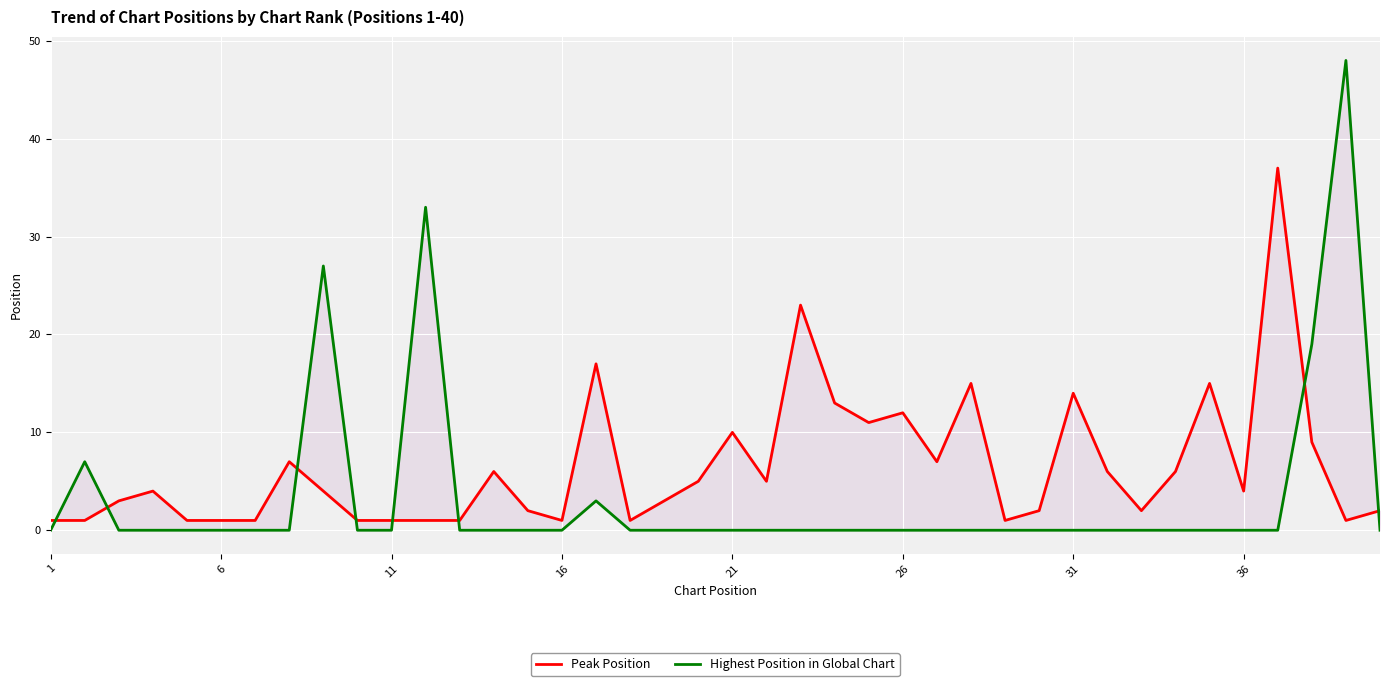

Rank the categories by Highest Position in Global Chart value from highest to lowest.

38, 11, 8, 37, 6, 16, 1, 11, 16, 21, 26, 31, 36, 9, 10, 12, 13, 14, 15, 17, 18, 19, 20, 21, 22, 23, 24, 25, 26, 27, 28, 29, 30, 31, 32, 33, 34, 35, 36, 39